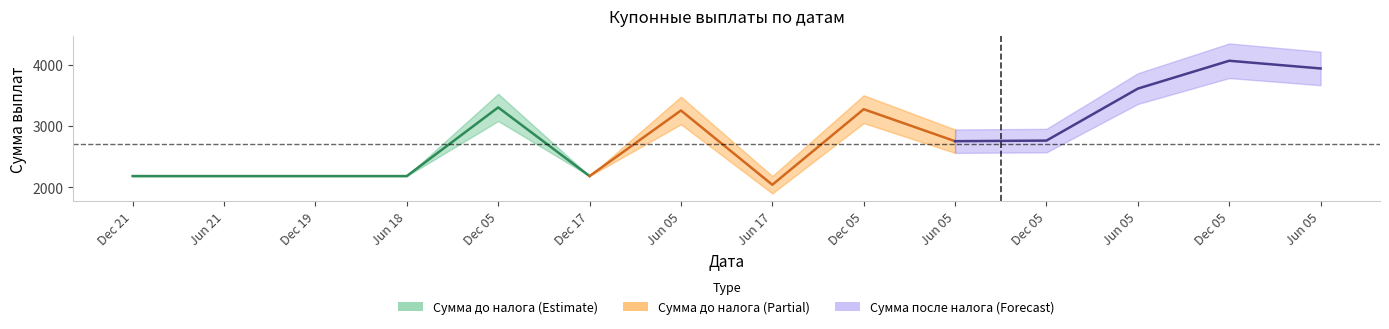

Does the chart display data point markers on the line(s)?

No